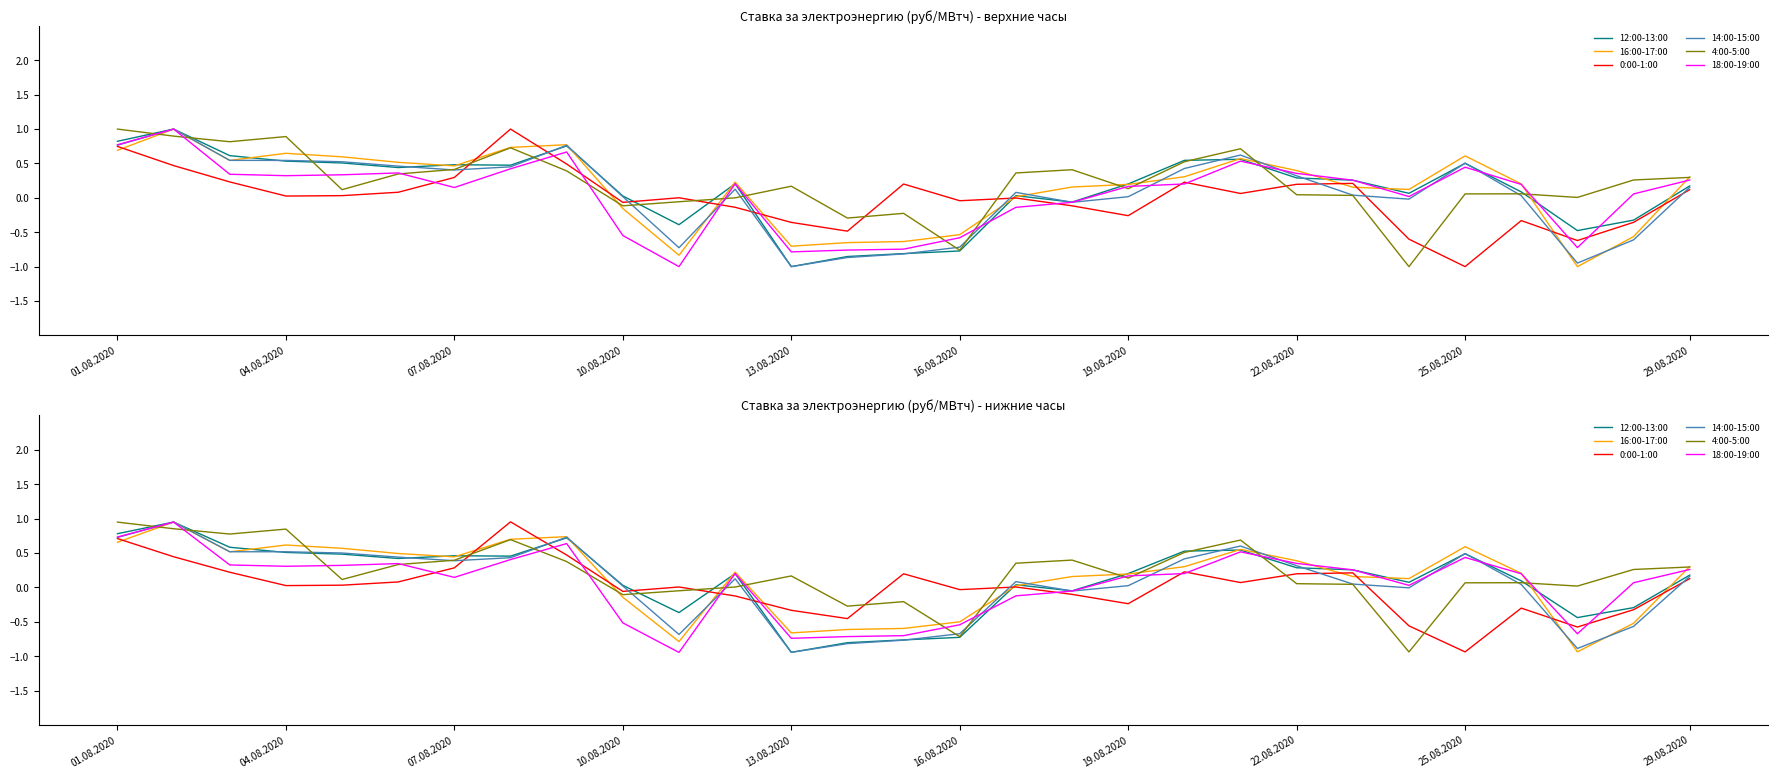

Is it true that 14:00-15:00 equals -0.8 at 14?

True